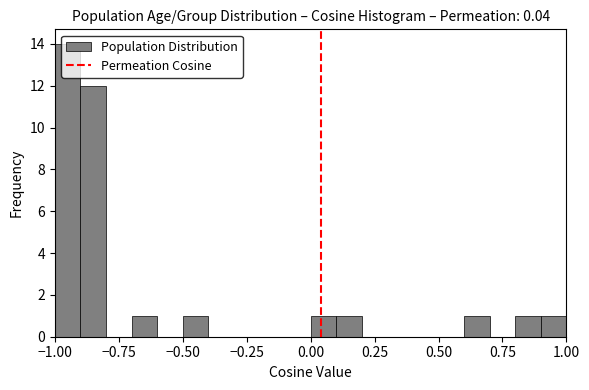

Read against the x-axis, roughly where is the centre of the tallest bar?

-0.95